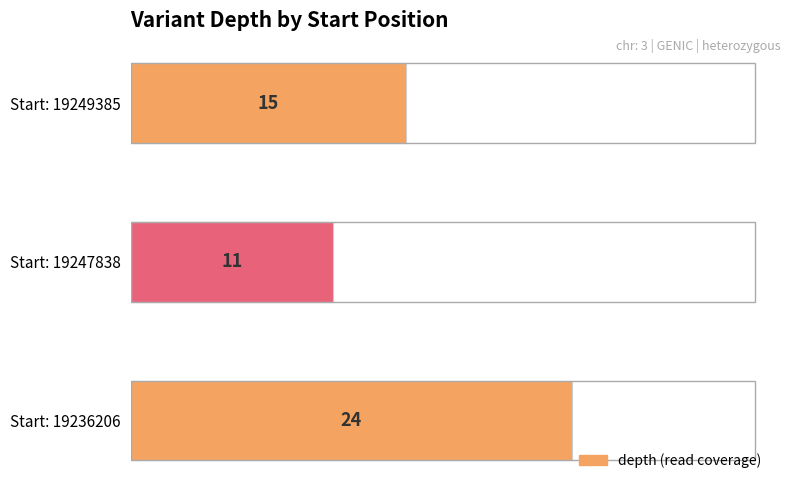

Reading top to bottom, extract all data points from this chart.

15	11	24